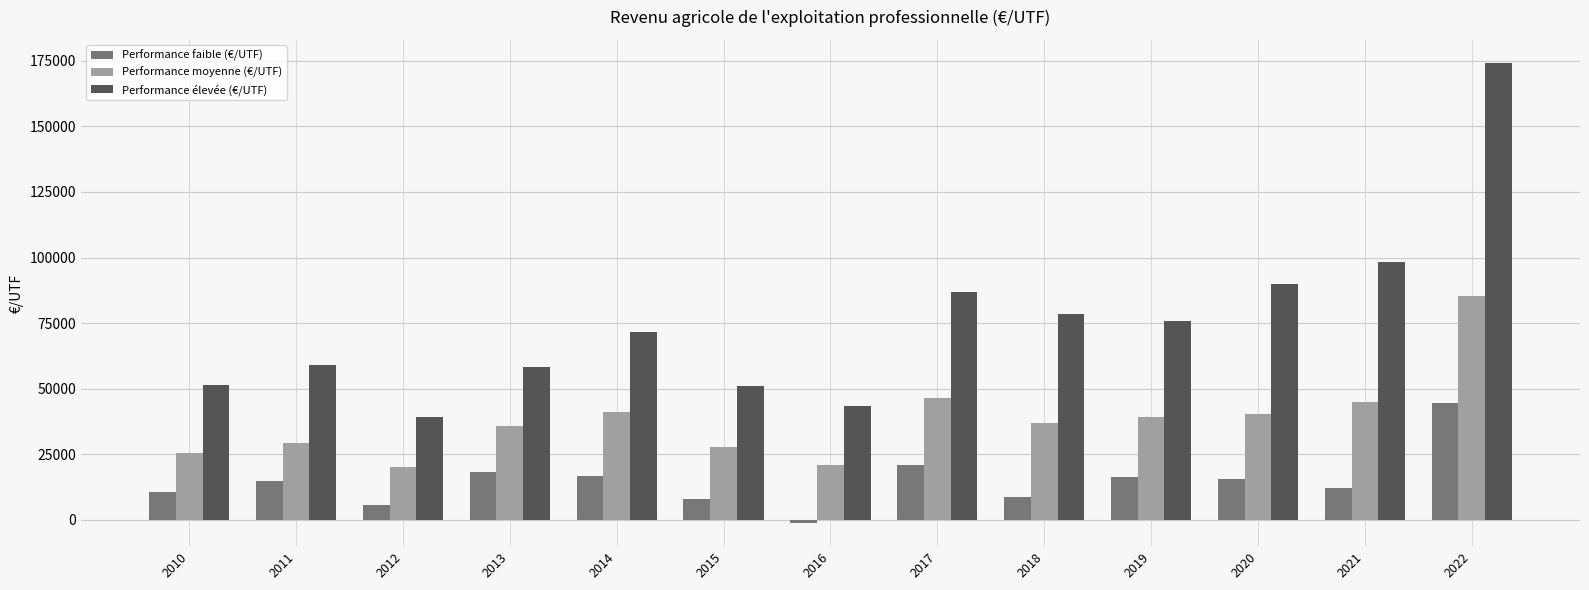

Which series has the largest range (max minus min)?

Performance élevée (€/UTF)